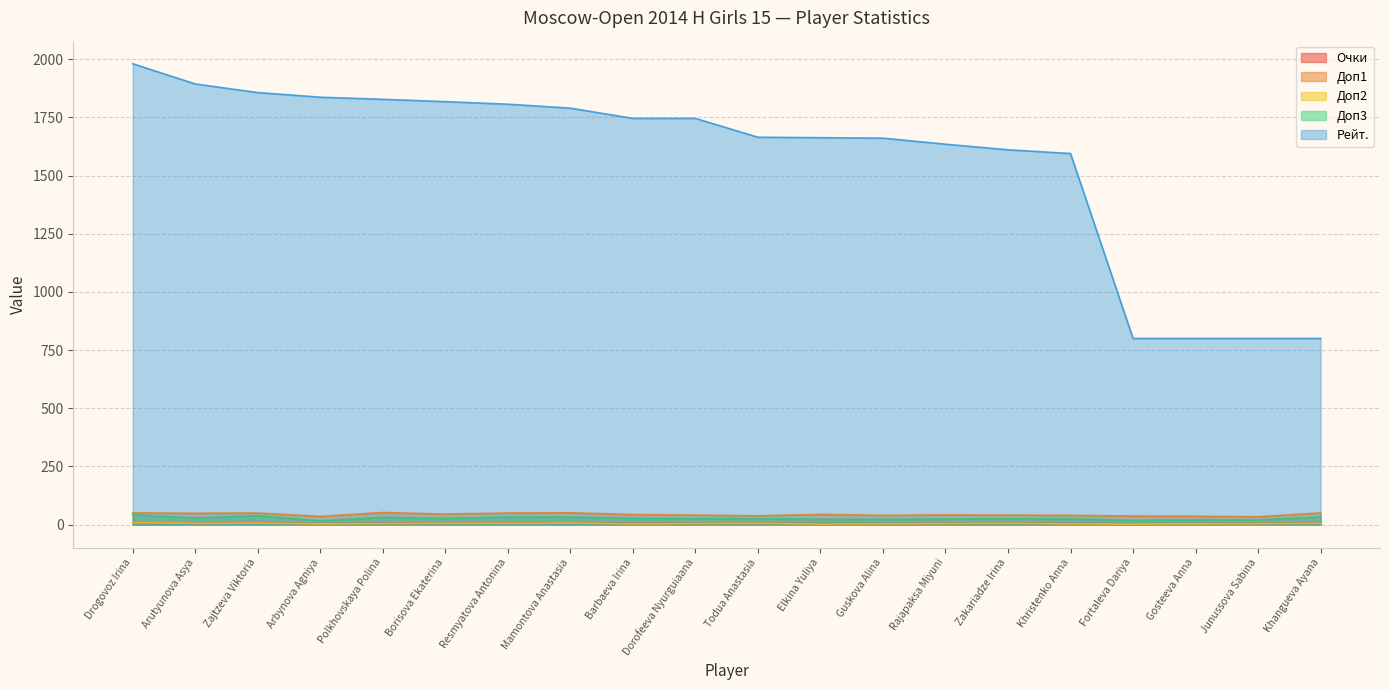

What is the average value of the Очки series?

5.1